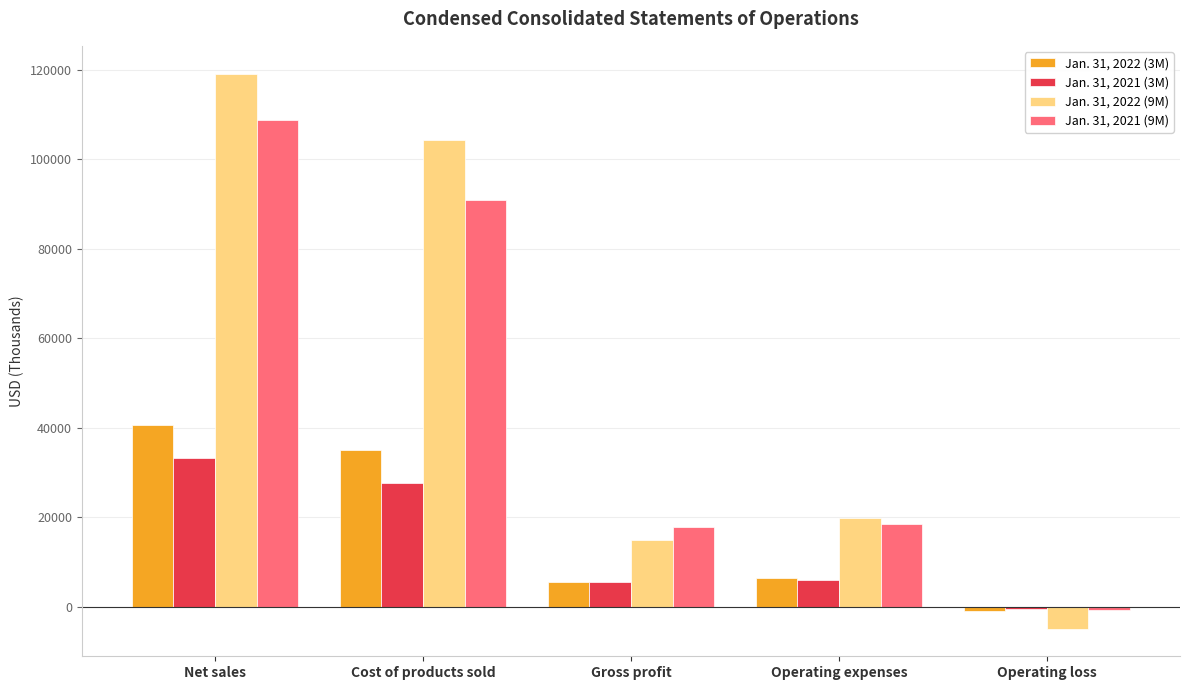

True or false: Jan. 31, 2022 (3M) has a value of 35011 at Cost of products sold.

True